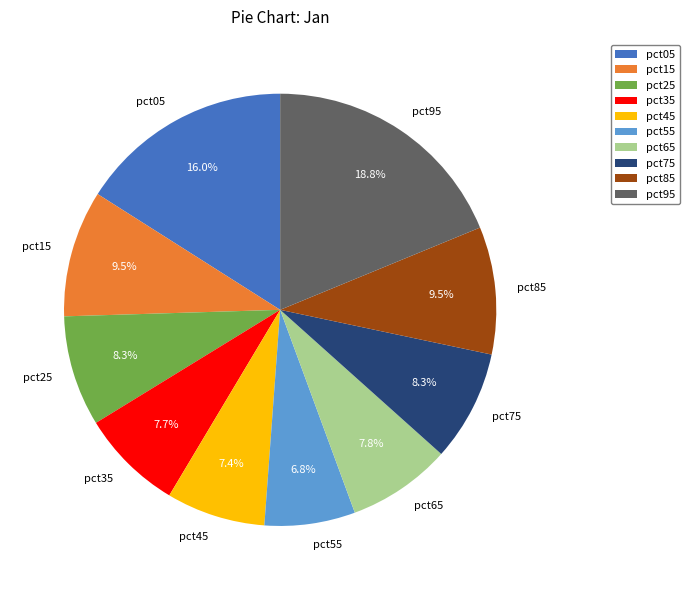

The pct15 slice represents 22% of the pie. True or false?

False